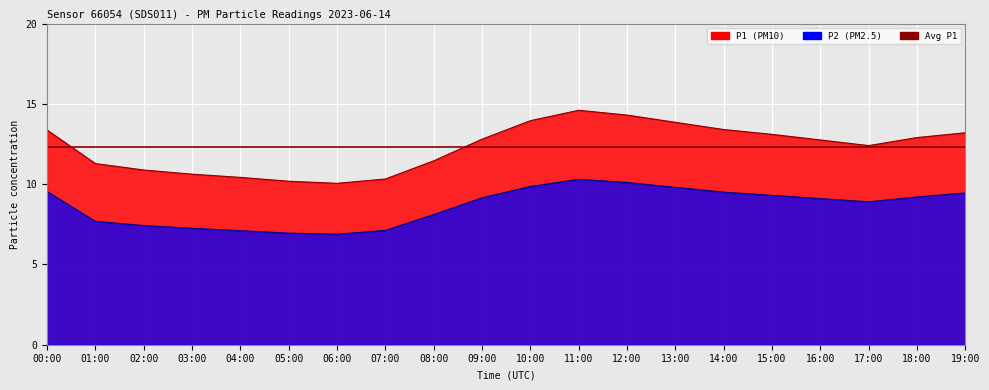

How many lines are shown in the chart?

2